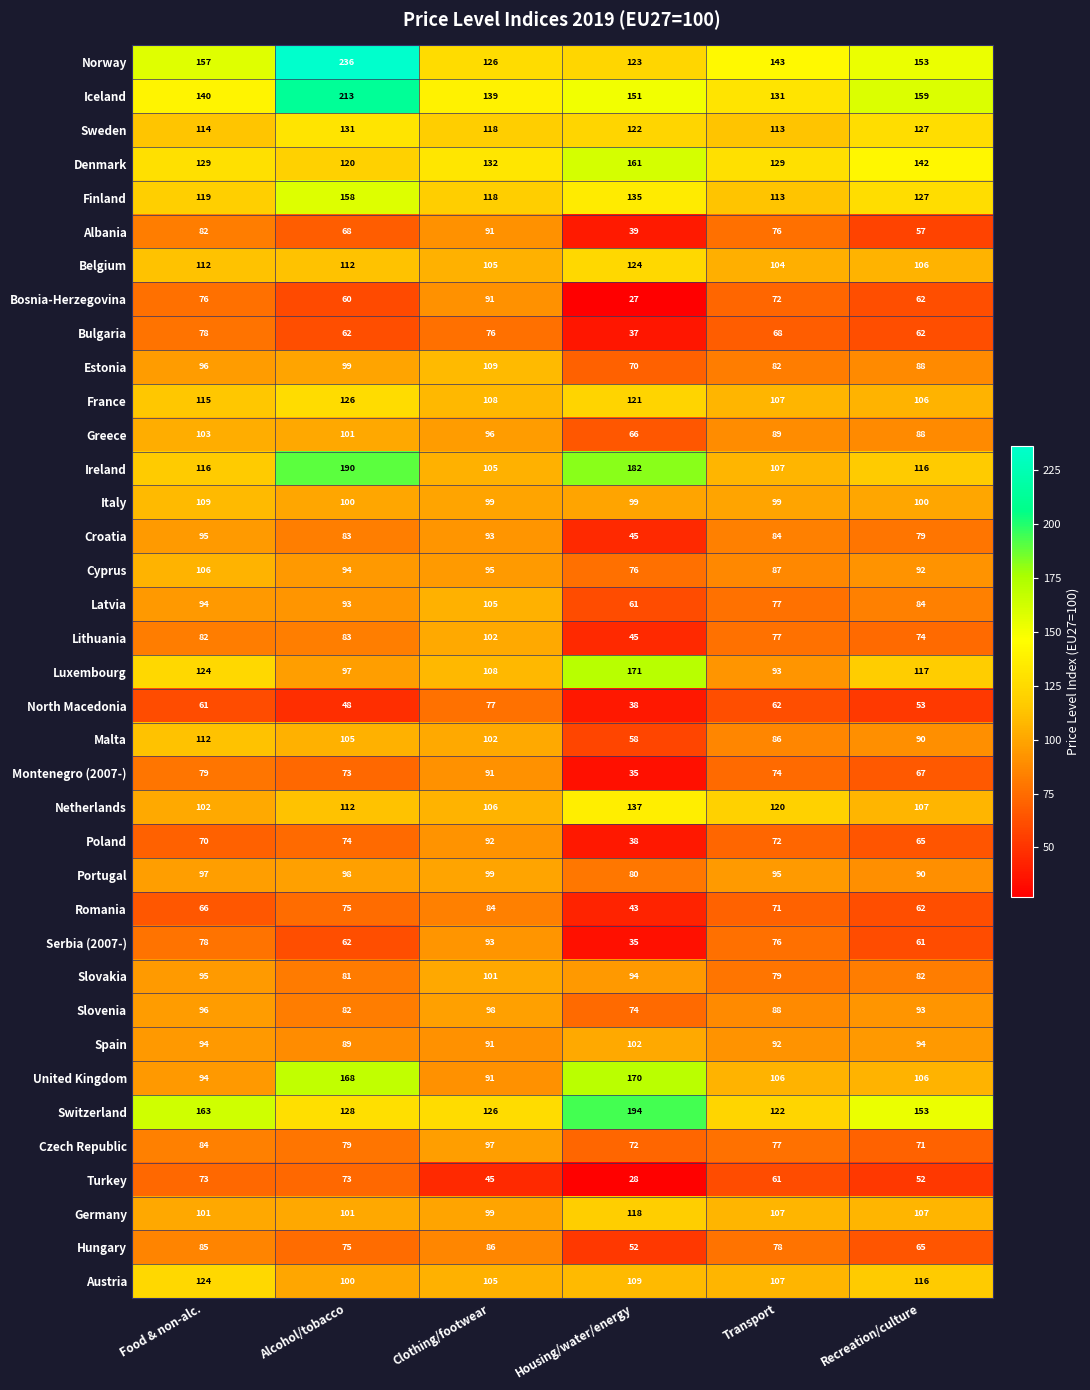

What is the smallest value displayed?

27